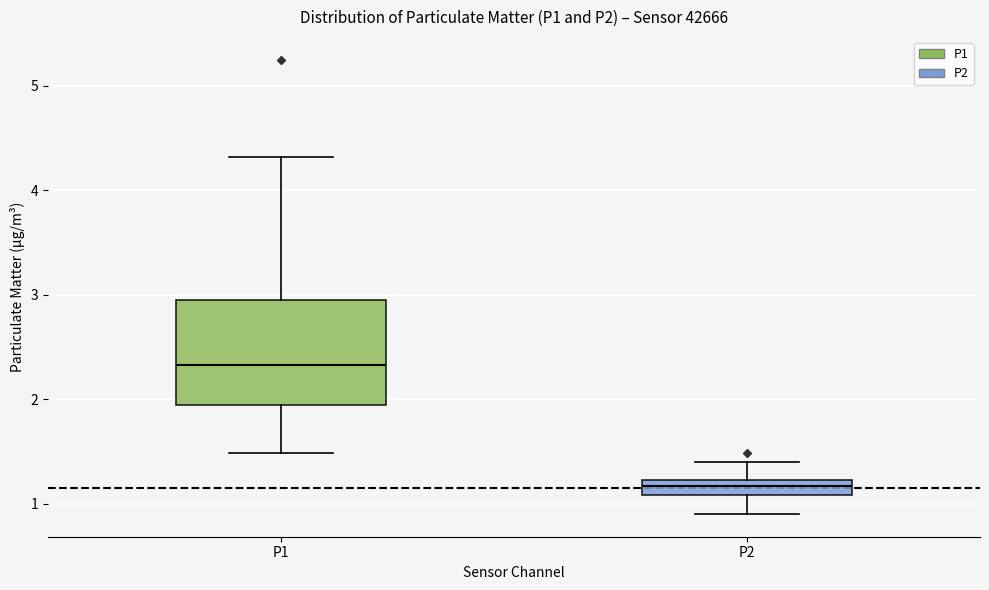

Which box is the tallest, from its lower edge to its upper edge?

P1